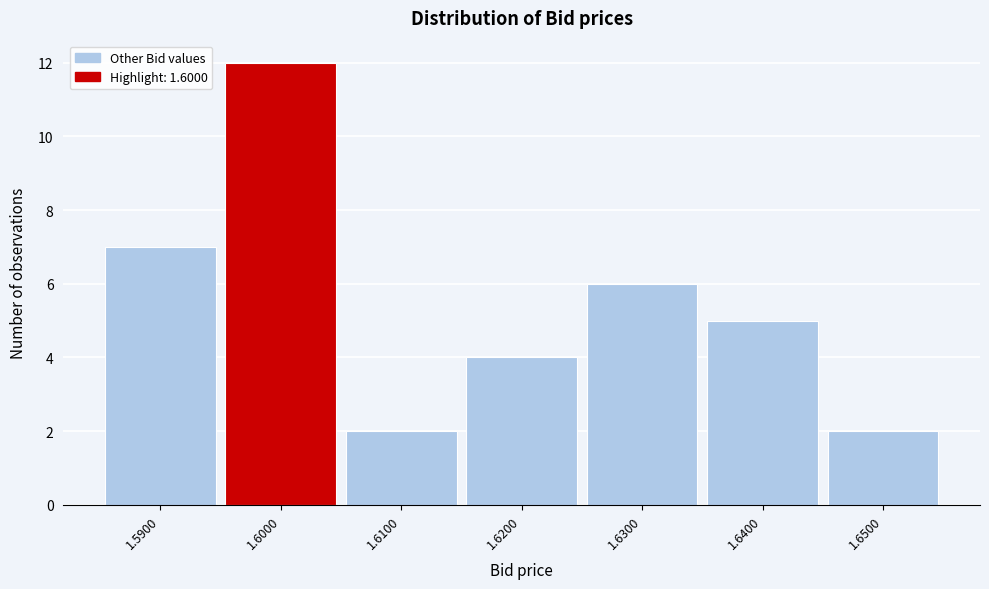

Reading left to right, transcribe this chart: for each bar, give the range it covers on the x-axis and its height. The values are not printed on the chart, so give them approximately, as read against the axis.

1.585 to 1.595: 7
1.595 to 1.605: 12
1.605 to 1.615: 2
1.615 to 1.625: 4
1.625 to 1.635: 6
1.635 to 1.645: 5
1.645 to 1.655: 2